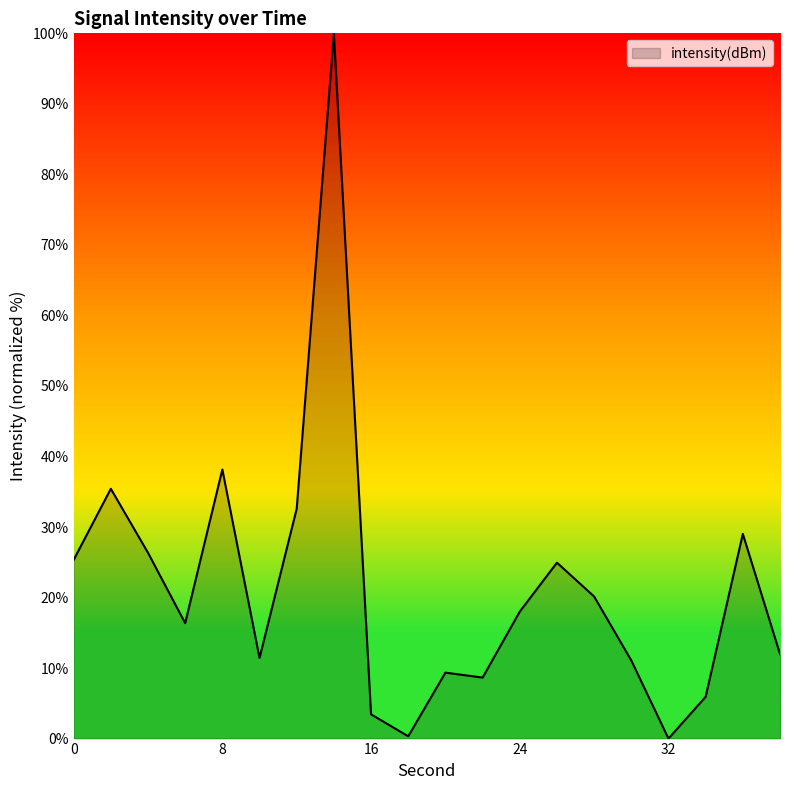

Reading left to right, extract all data points from this chart.

25.3	35.4	26.3	16.4	38.2	11.4	32.6	100.0	3.4	0.3	9.4	8.6	18.0	24.9	20.1	11.1	0.0	5.9	29.0	12.0